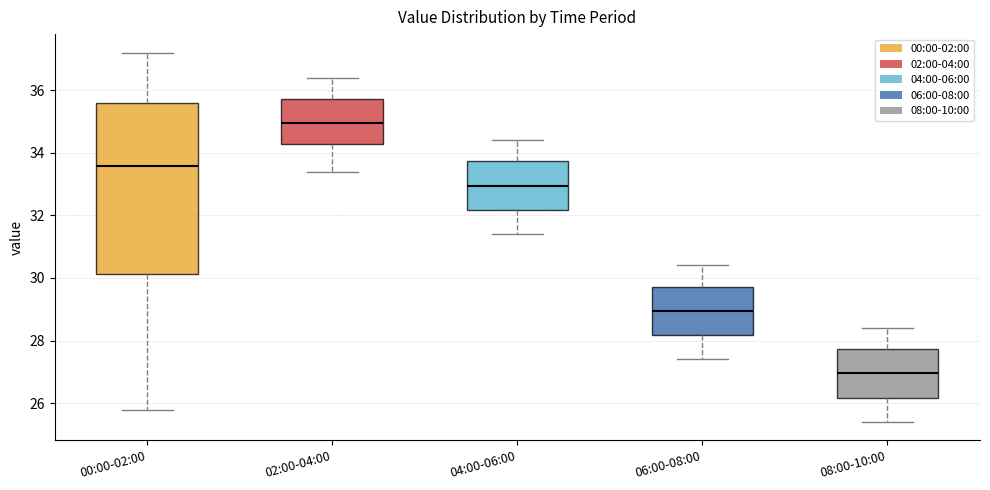

Reading left to right, transcribe this box plot: for each box, give where its median line is, the range the box spans, and where its two whiskers end, as read against the y-axis. The values are not printed on the chart, so give them approximately, as read against the axis.

00:00-02:00: median 33.6, box 30.2 to 35.6, whiskers 25.8 to 37.2
02:00-04:00: median 35.0, box 34.2 to 35.8, whiskers 33.4 to 36.4
04:00-06:00: median 33.0, box 32.2 to 33.8, whiskers 31.4 to 34.4
06:00-08:00: median 29.0, box 28.2 to 29.8, whiskers 27.4 to 30.4
08:00-10:00: median 27.0, box 26.2 to 27.8, whiskers 25.4 to 28.4